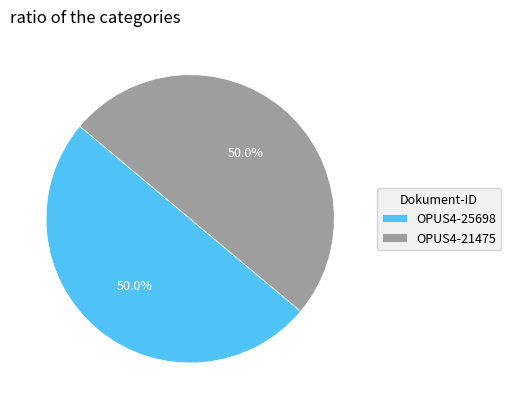

What is the ratio of the value at OPUS4-25698 to the value at OPUS4-21475?

1.0